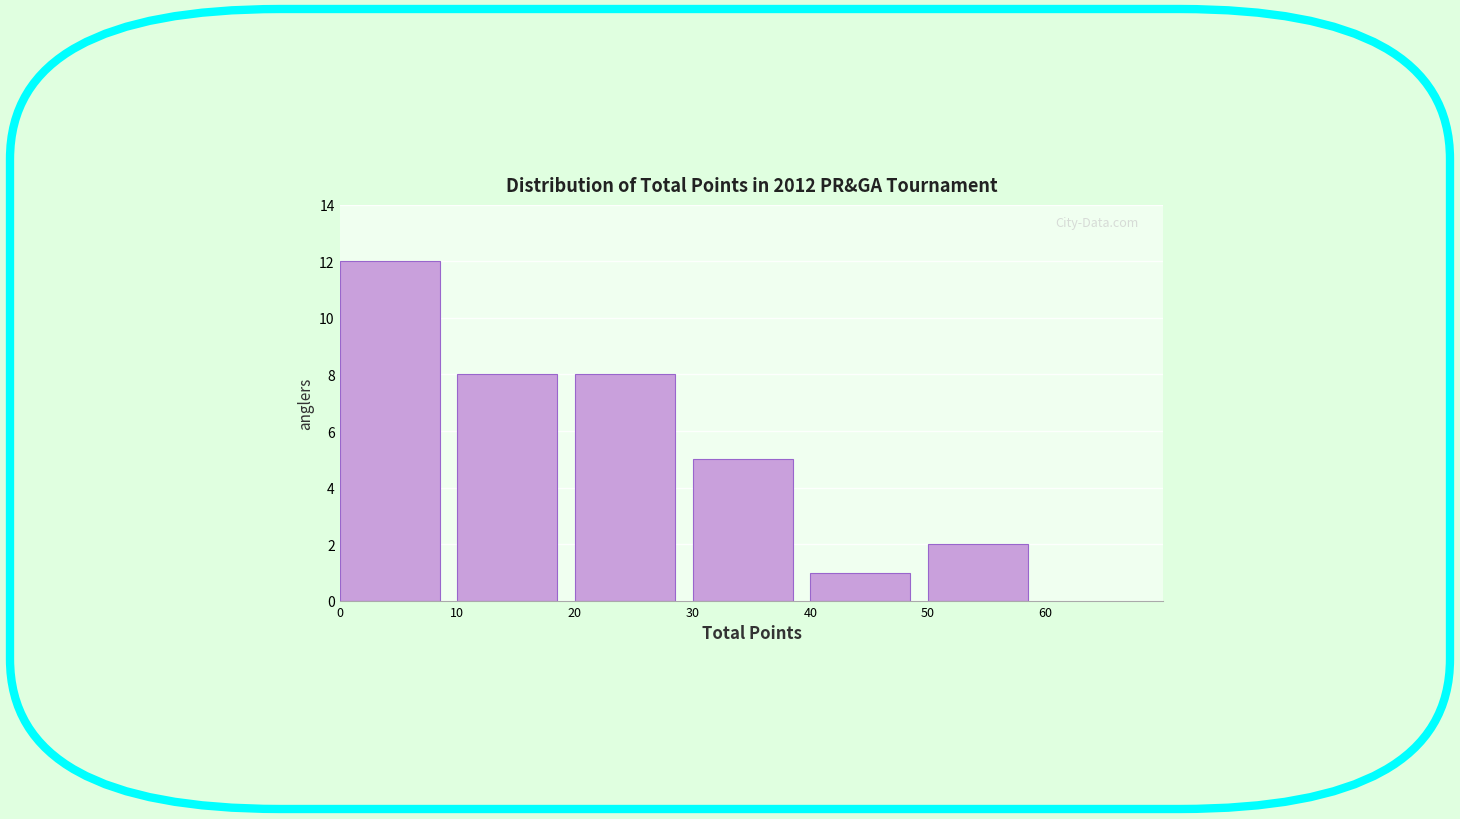

Over which range of the x-axis is the bar tallest?

0 to 10